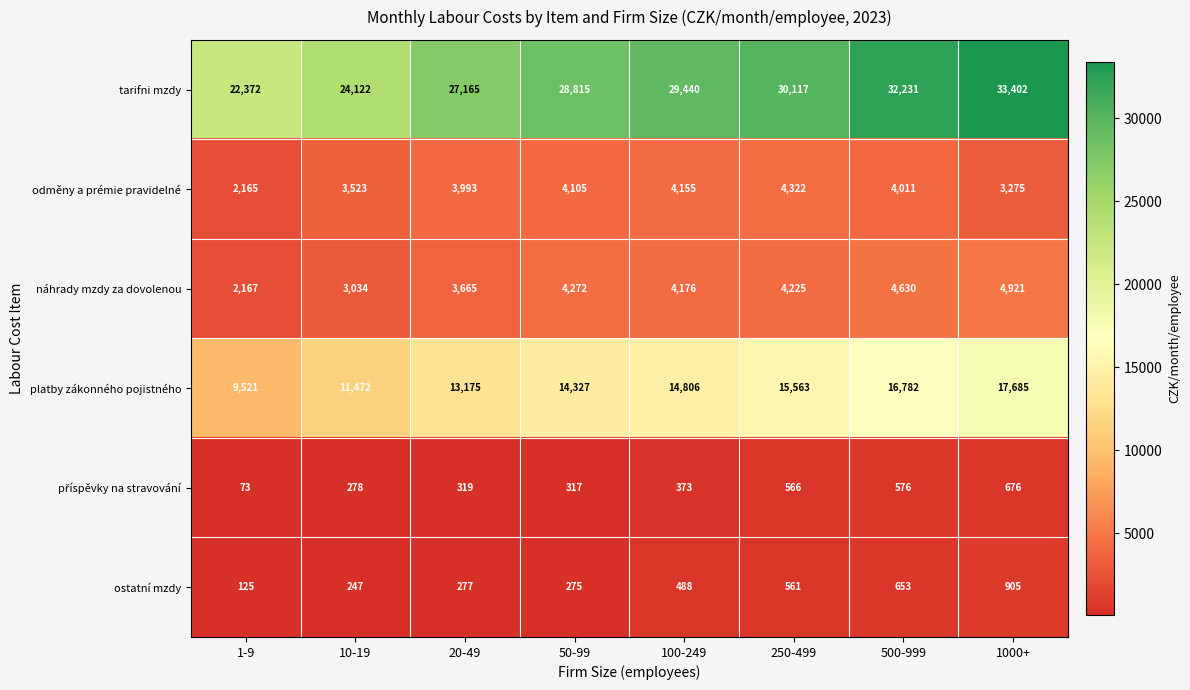

The value of odměny a prémie pravidelné at 1000+ is 3275. True or false?

True